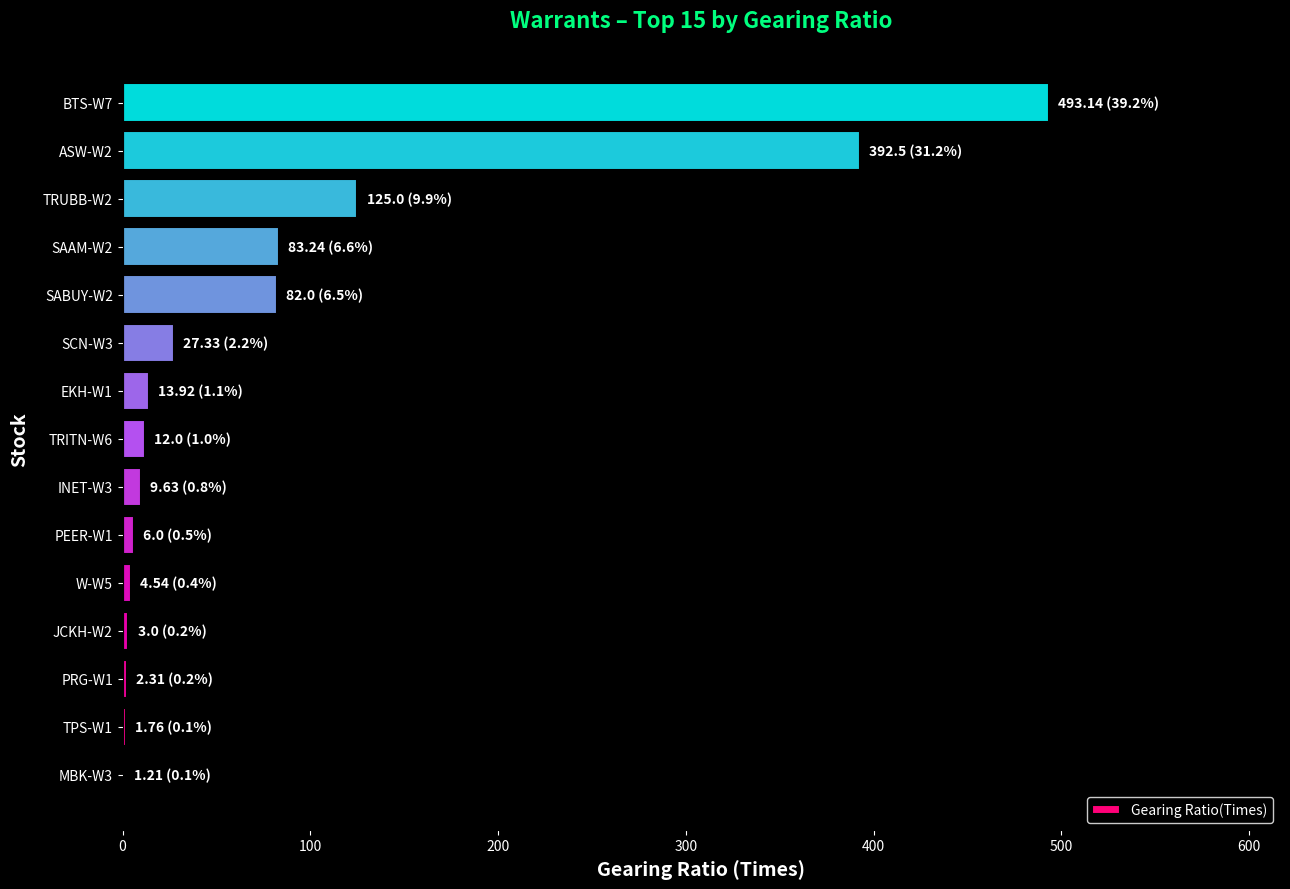

The value at TRUBB-W2 is 178.4. True or false?

False